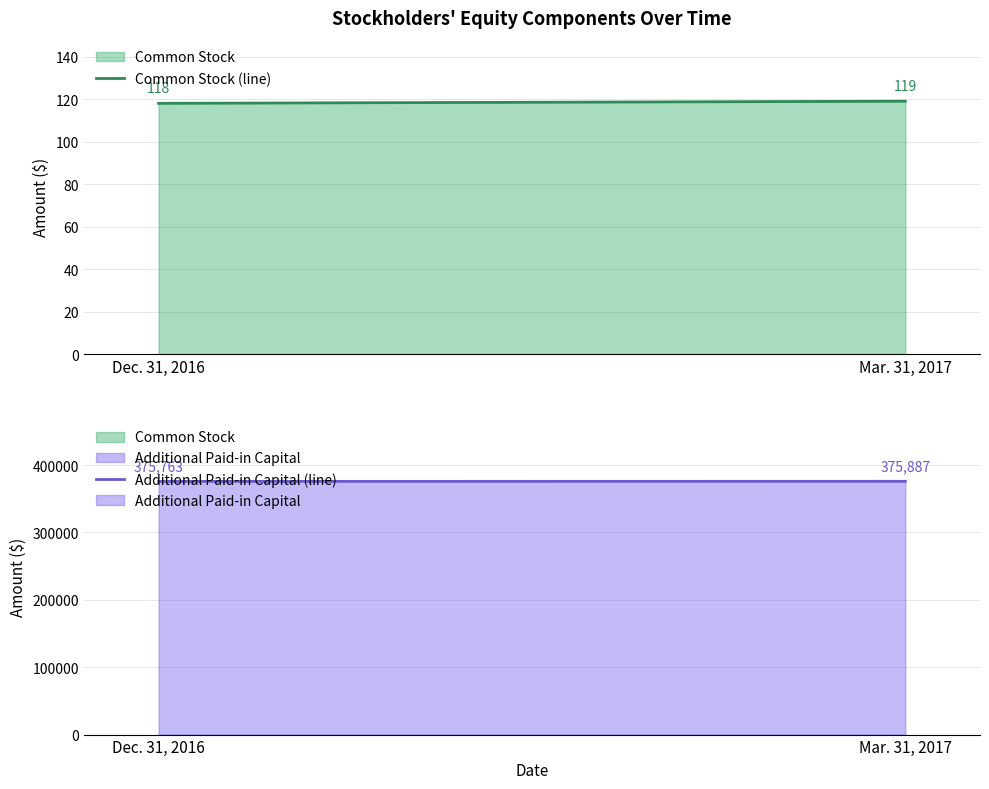

What is the sum of all Common Stock (line) values?

237